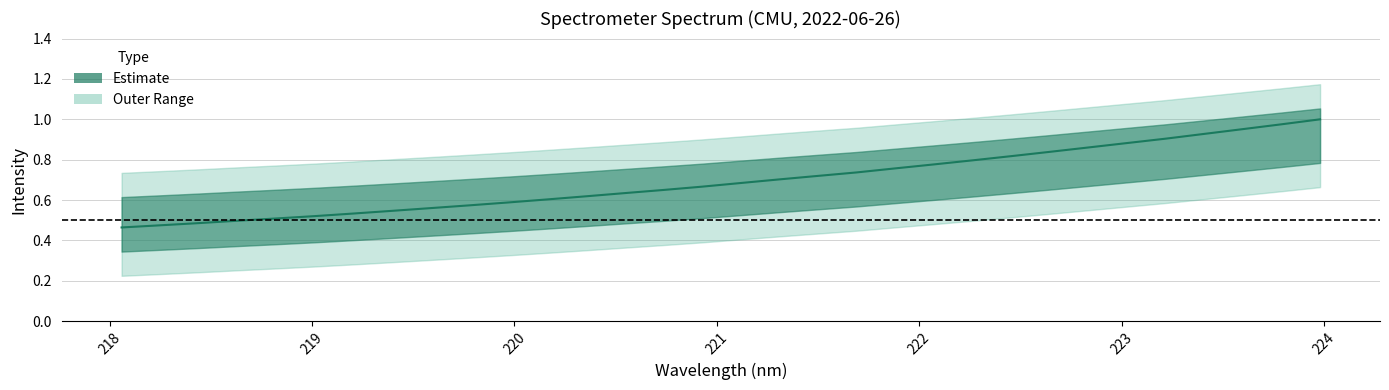

Does the chart display data point markers on the line(s)?

No